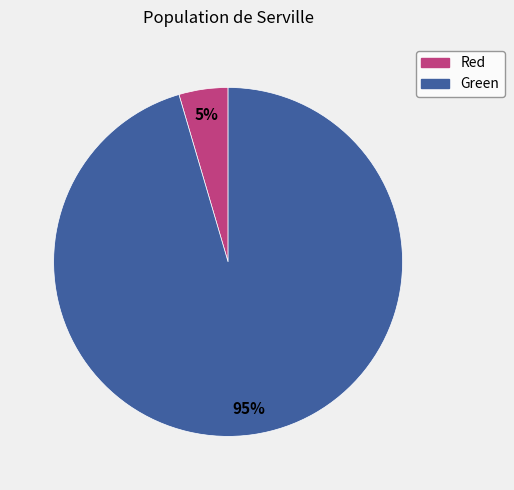

Is there a majority slice in this chart?

Yes